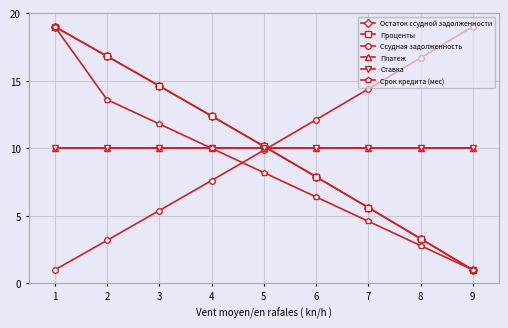

What is the value of the Ссудная задолженность point at the 2nd from the left?

3.2